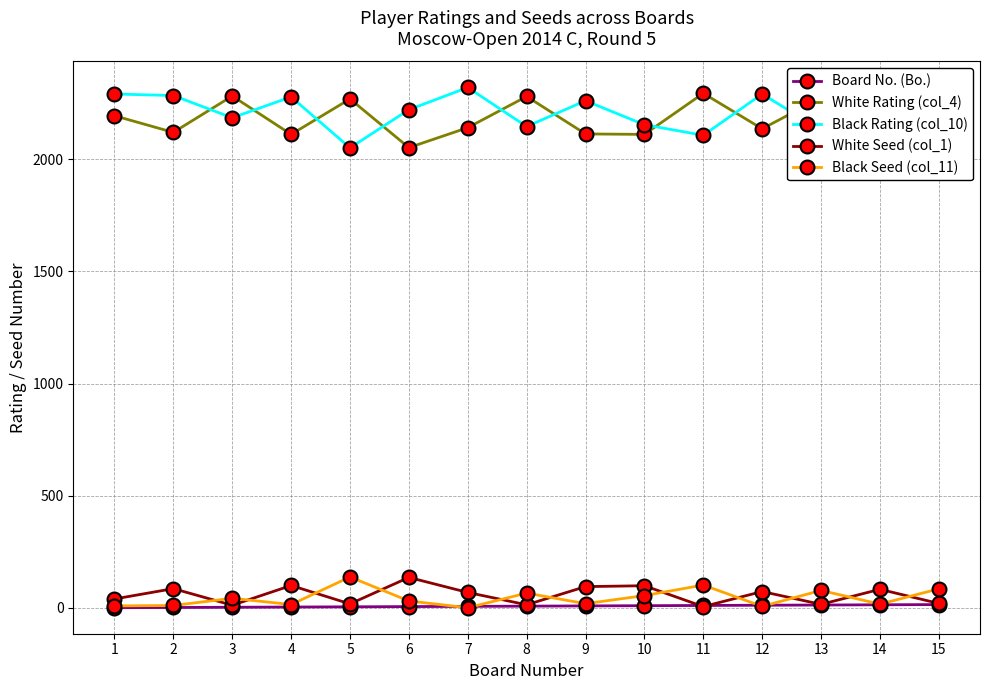

Is the value of Black Rating (col_10) at 8 greater than the value of White Rating (col_4) at 8?

No